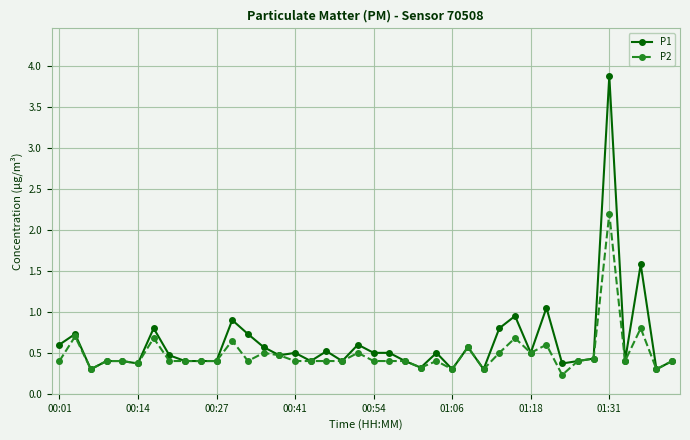

What is the value of the P2 point at the 35th from the left?

0.4